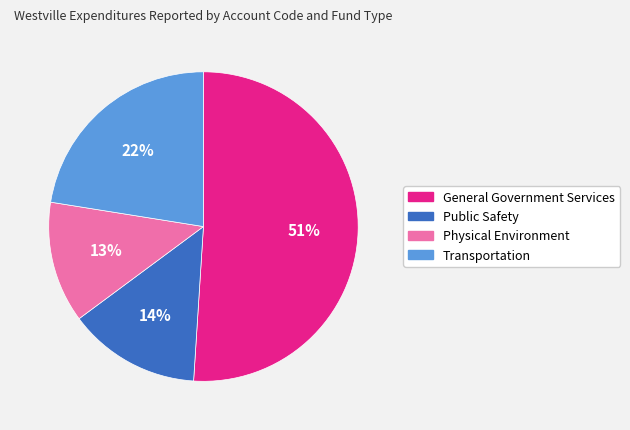

How many slices are in this pie chart?

4